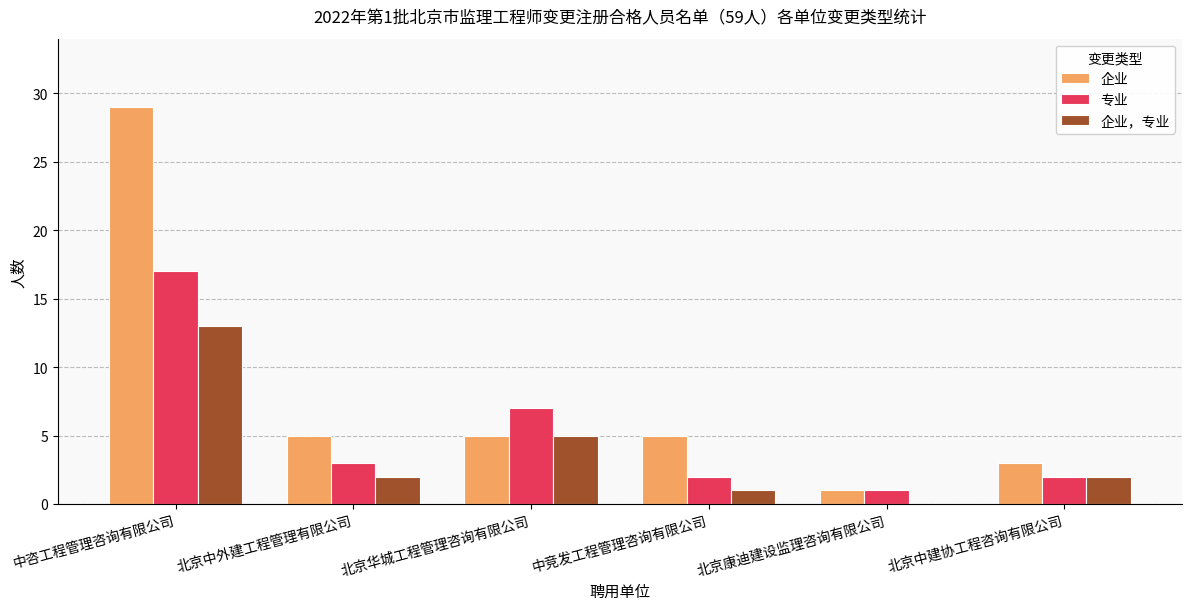

What is the total value across all series at 北京中外建工程管理有限公司?

10